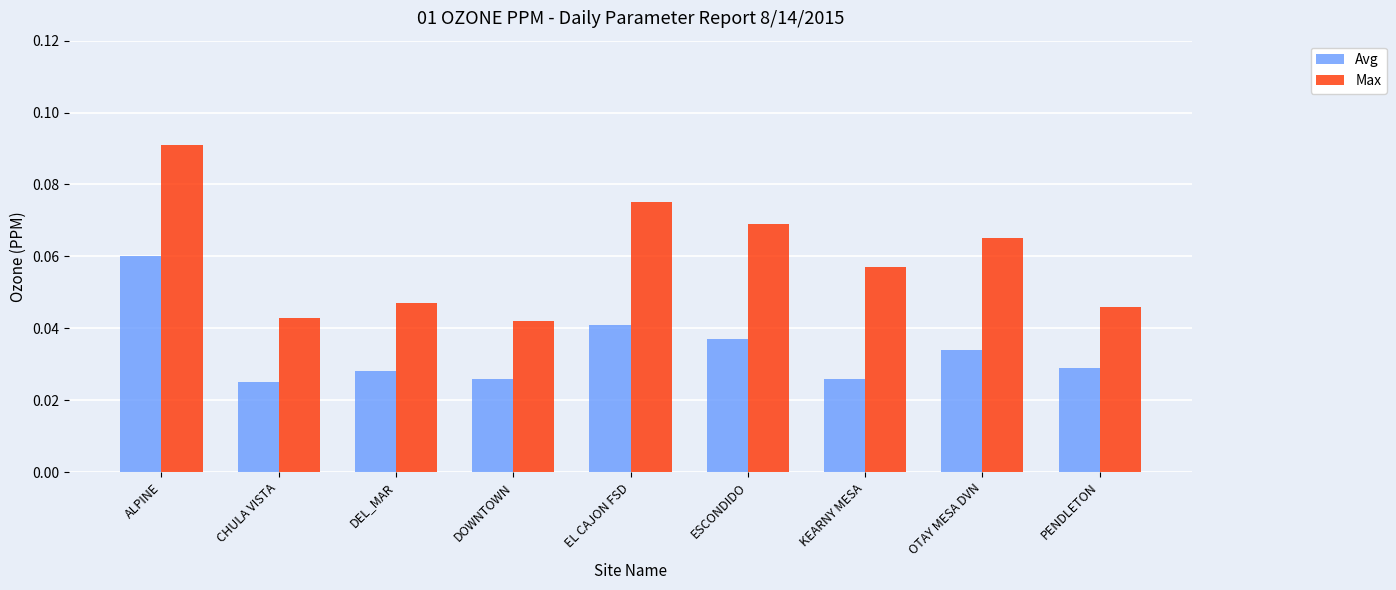

Which series has the largest total across all categories?

Max